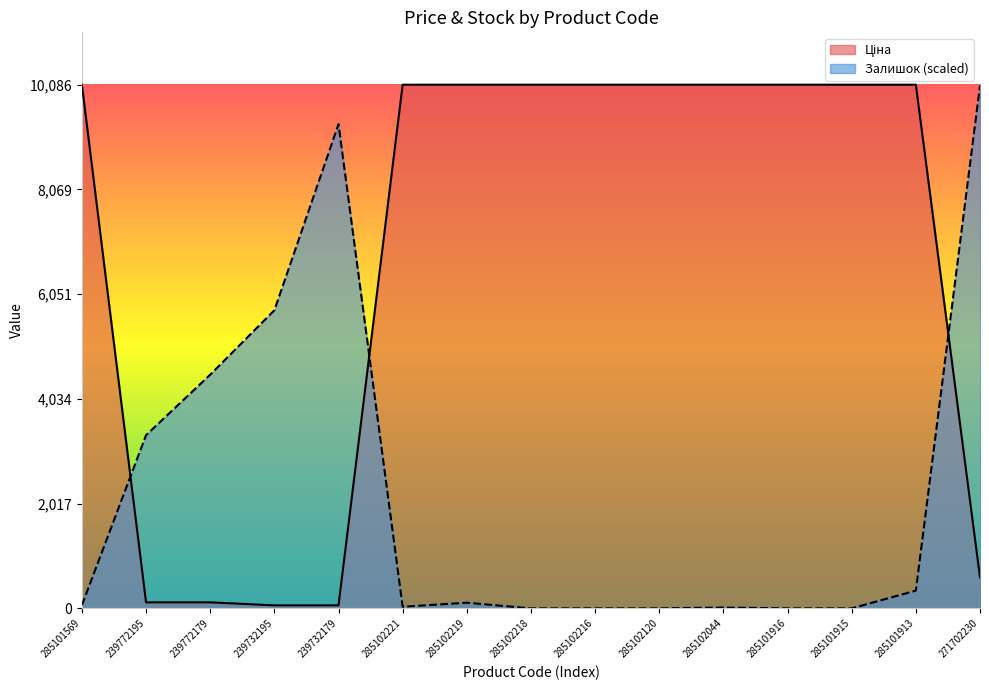

Between 285101916 and 271702230, which series saw the biggest shift?

Залишок (scaled)